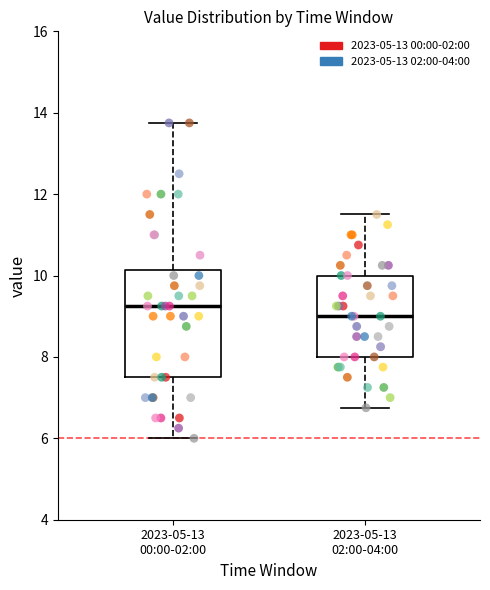

Reading left to right, read every box against the y-axis: the position of its median line, the range the box covers, and the ends of its whiskers. The values are not printed on the chart, so give them approximately, as read against the axis.

2023-05-13 00:00-02:00: median 9.2, box 7.6 to 10.2, whiskers 6.0 to 13.8
2023-05-13 02:00-04:00: median 9.0, box 8.0 to 10.0, whiskers 6.8 to 11.6